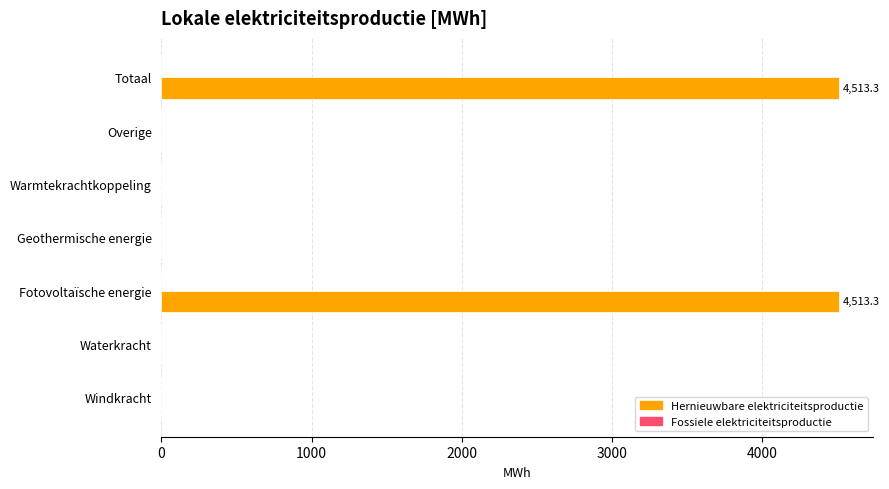

Is it true that the value at Waterkracht is -2544.5?

False